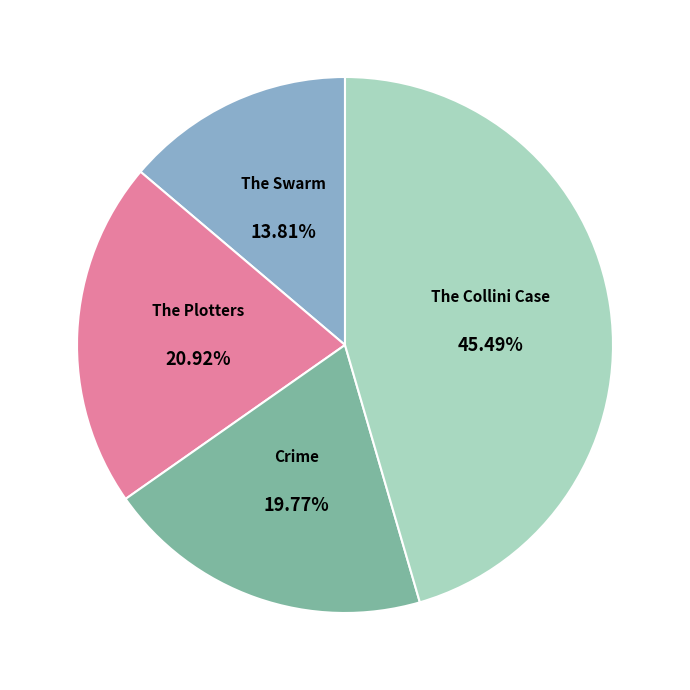

To the nearest percent, what is the average slice percentage?

25%